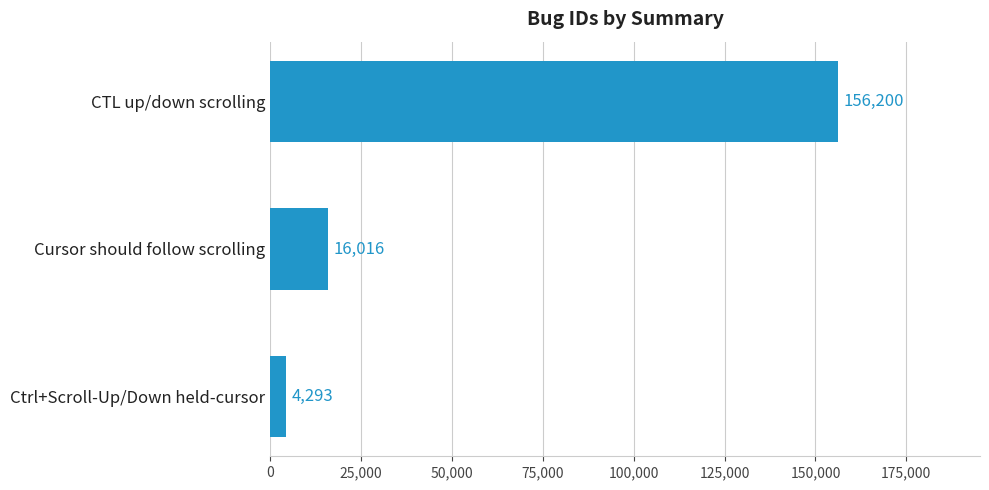

Is it true that the value at Cursor should follow scrolling is 16016?

True